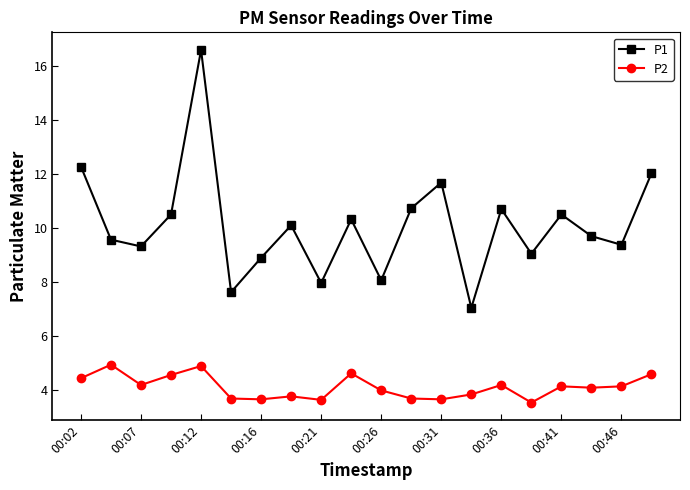

True or false: P2 has more than 1 interior local peaks.

True